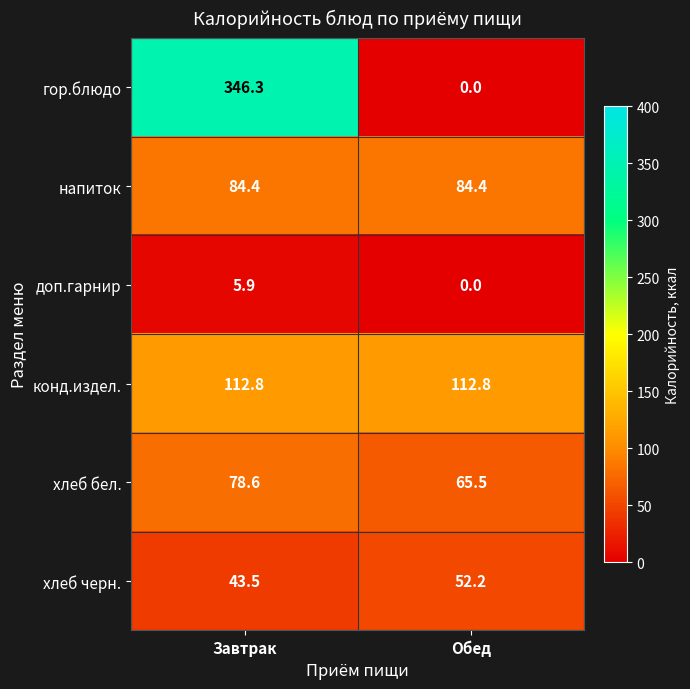

Which category has the highest value in the гор.блюдо series?

Завтрак